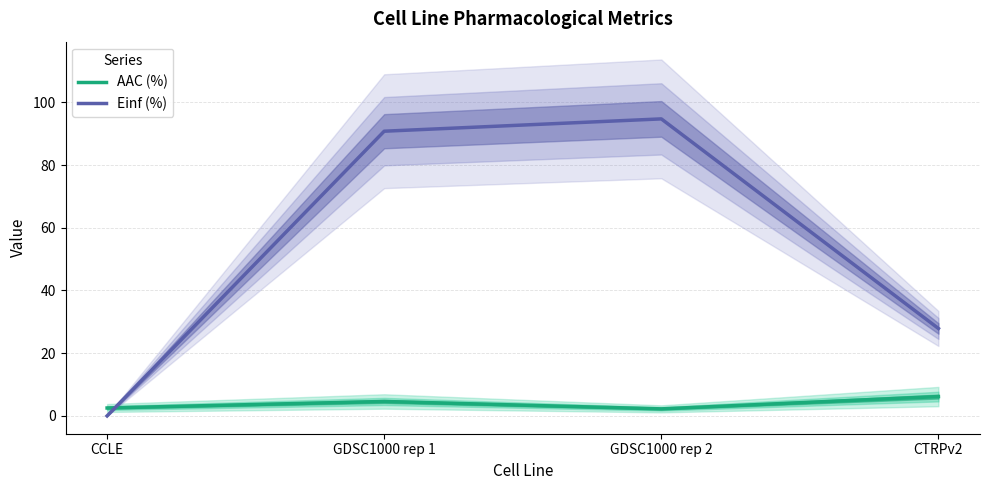

What is the label of the 1st point from the left?

CCLE